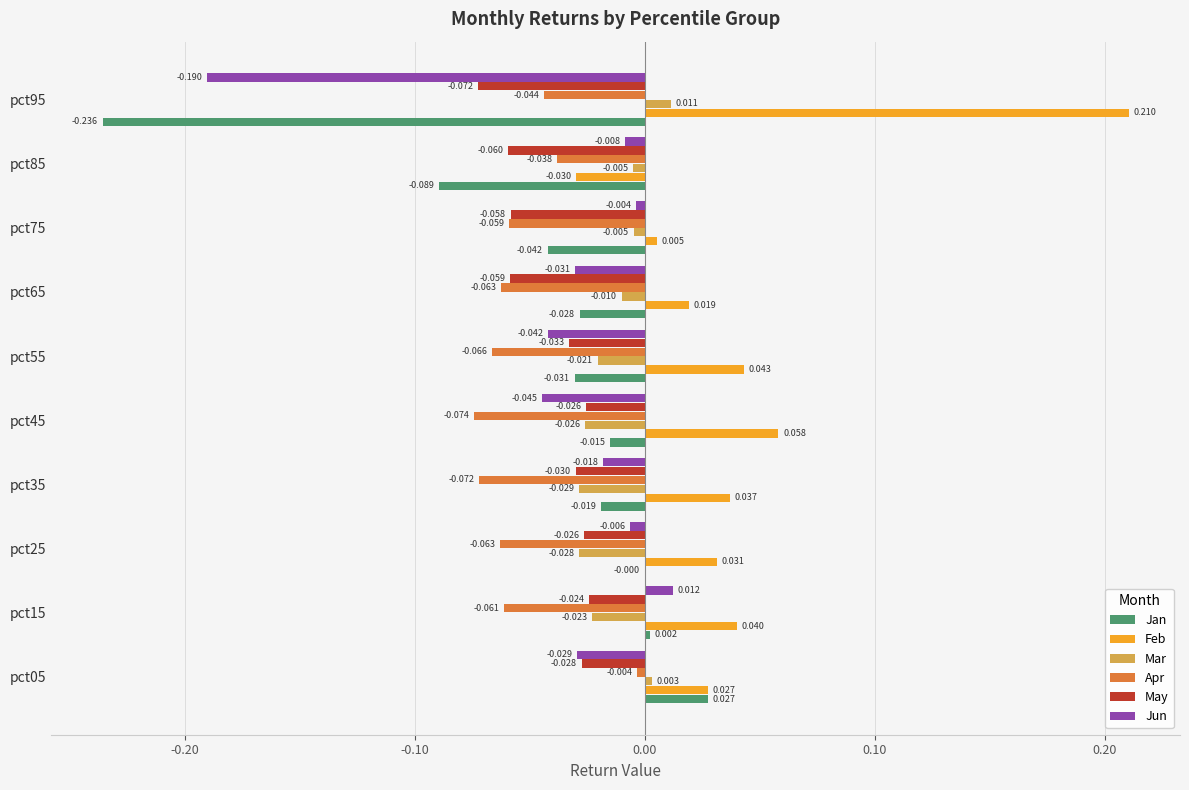

At which label does Jun reach its peak?

pct15